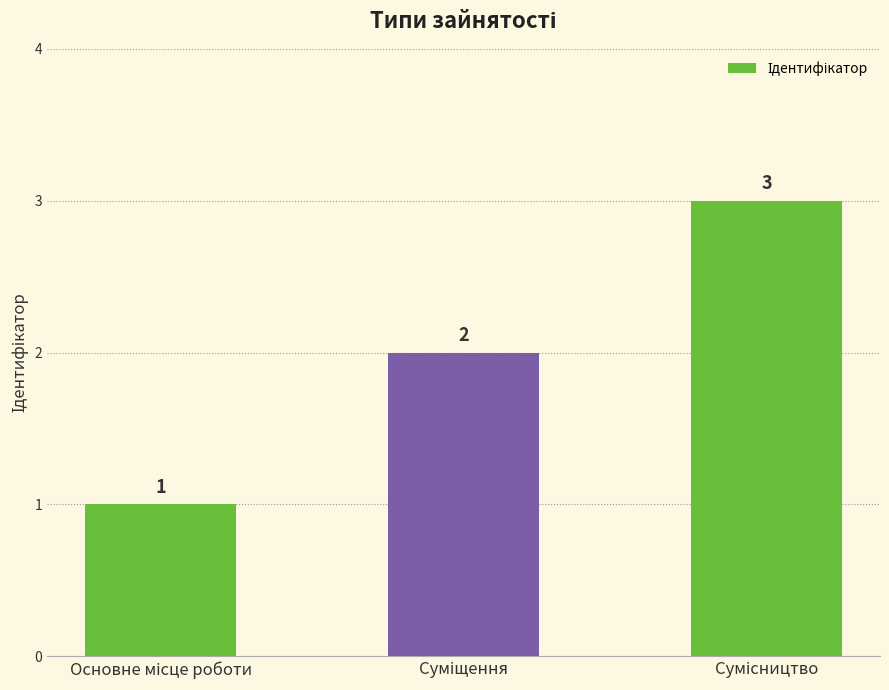

What is the maximum value shown in the chart?

3